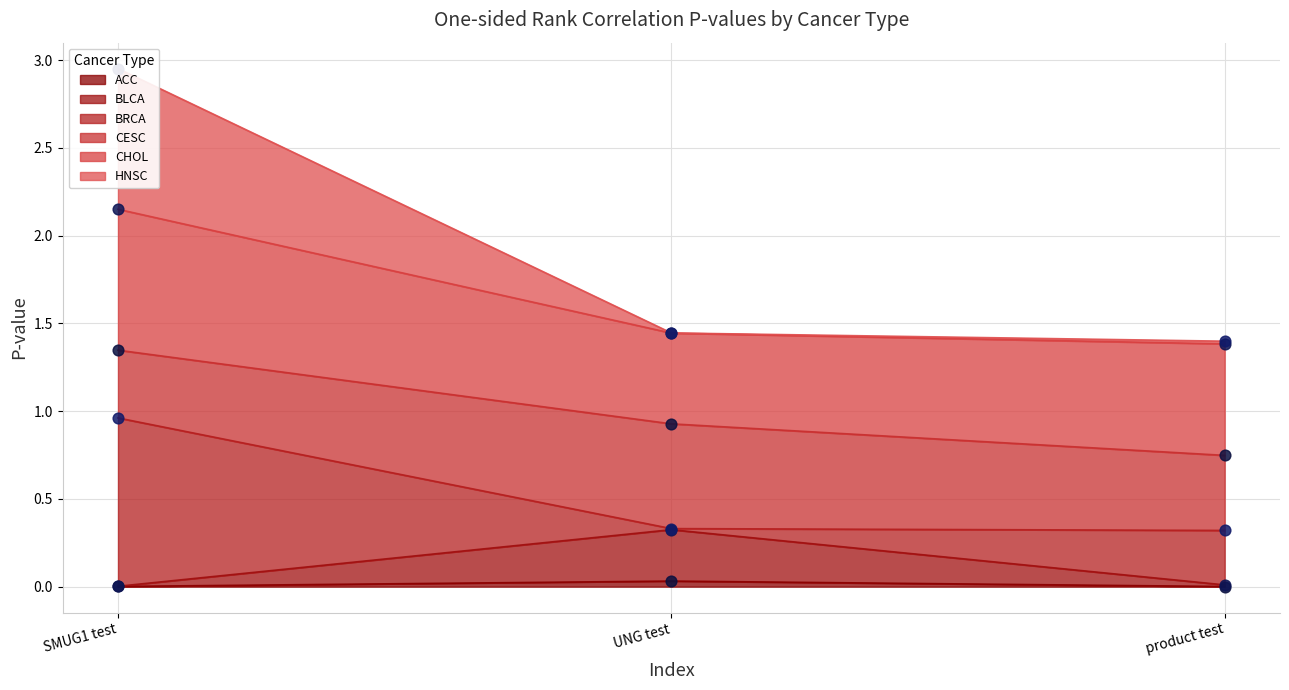

True or false: ACC has a value of 0.0 at UNG test.

True